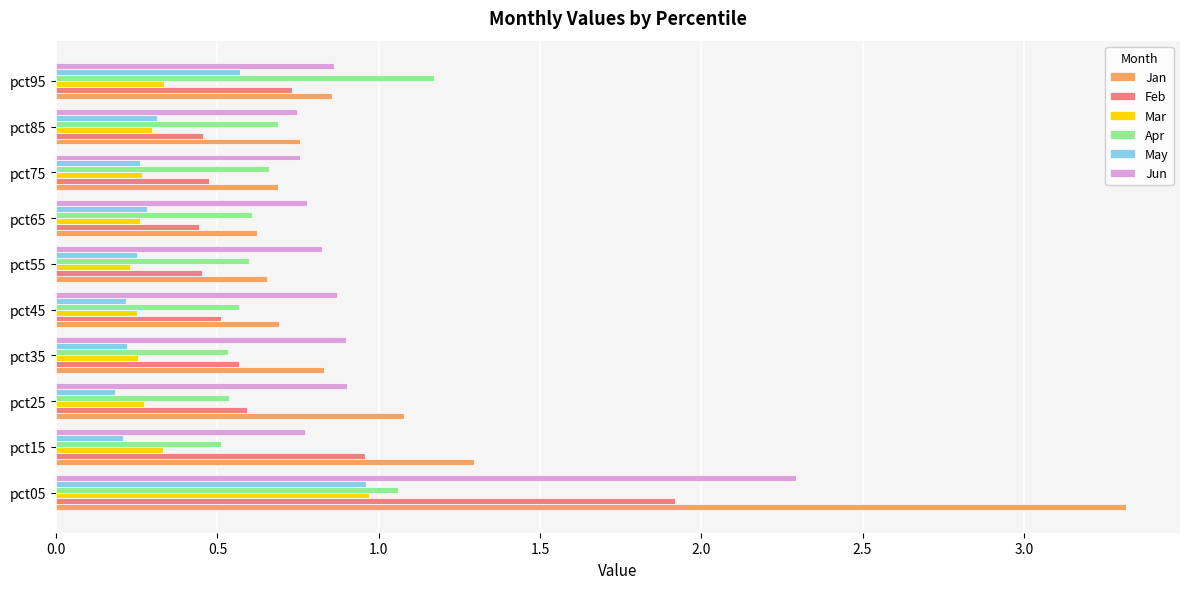

At which category does the chart reach its peak across all series?

pct05